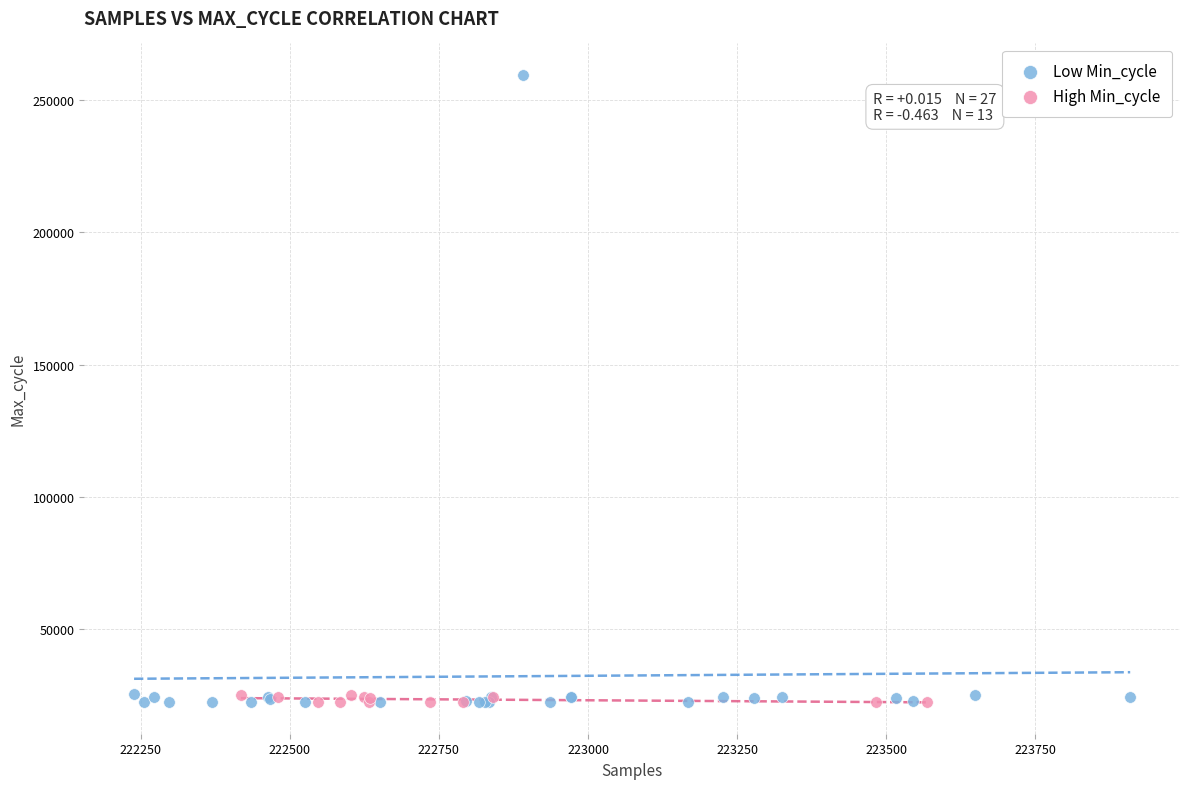

Which series reaches the maximum Y coordinate?

Low Min_cycle